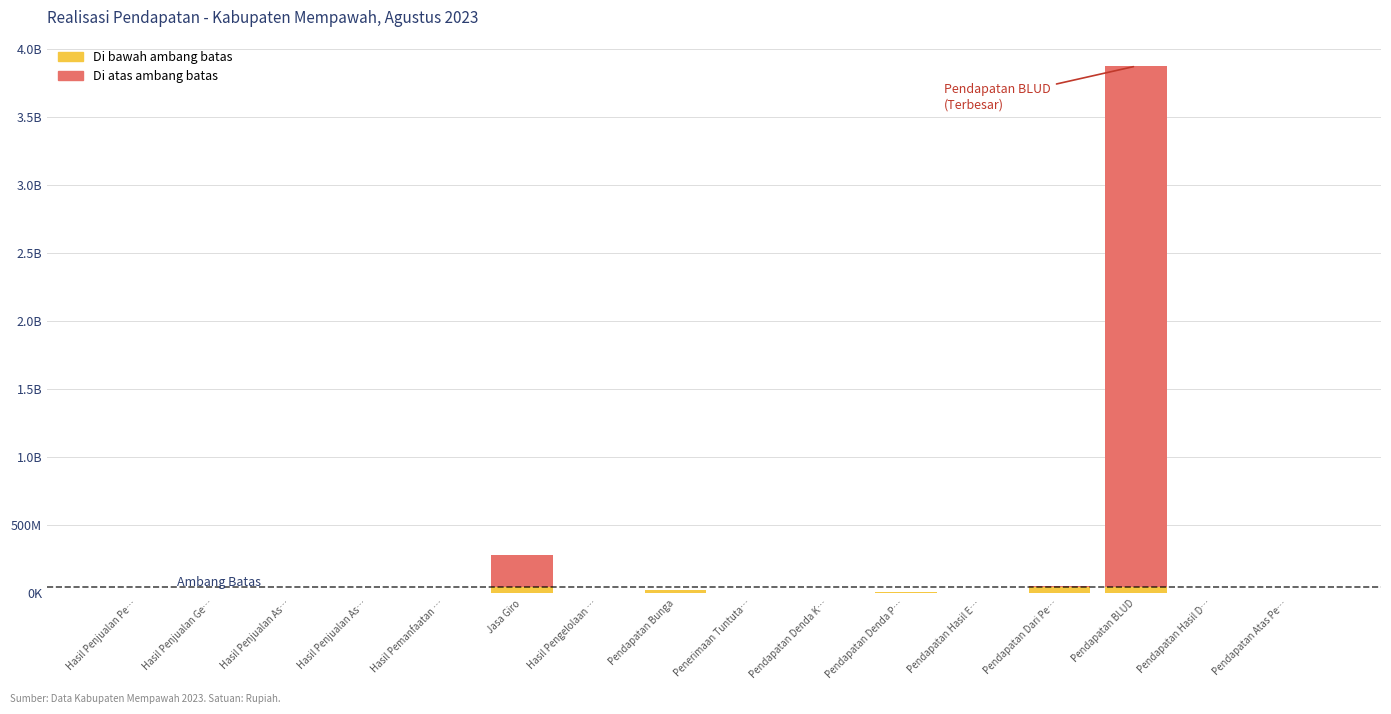

Are the bars grouped side by side (vs. stacked)?

No